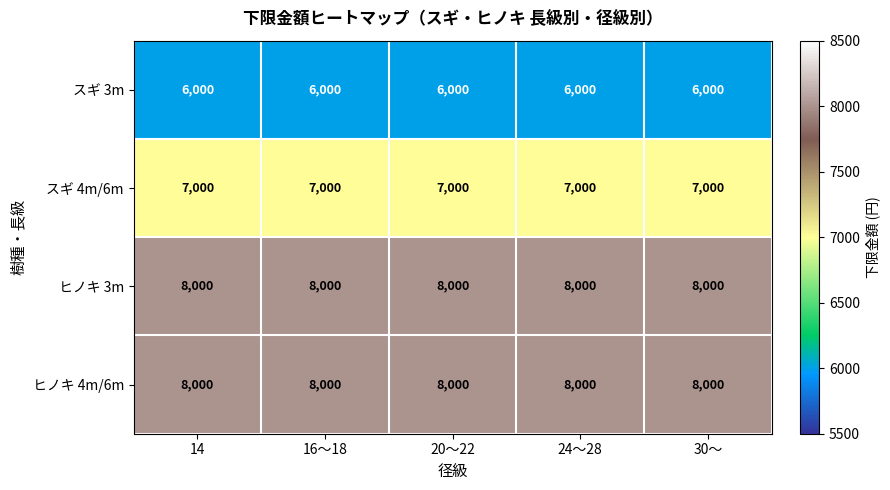

Is it true that ヒノキ 4m/6m equals 8000 at 14?

True